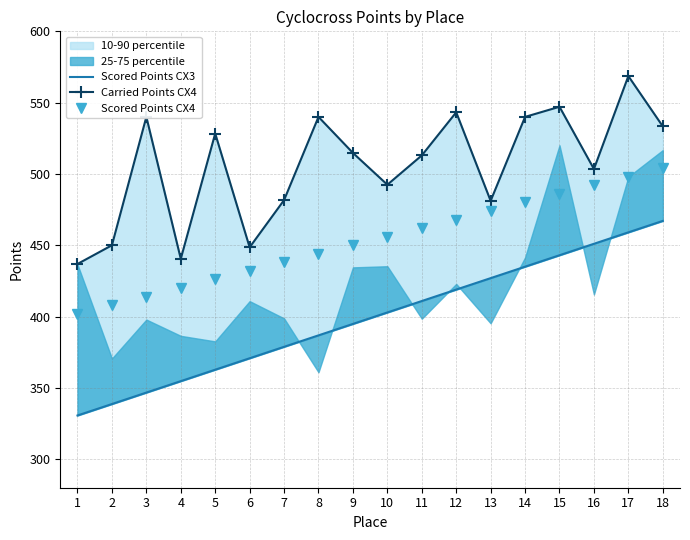

How many data points in Scored Points CX3 are above 402?

9